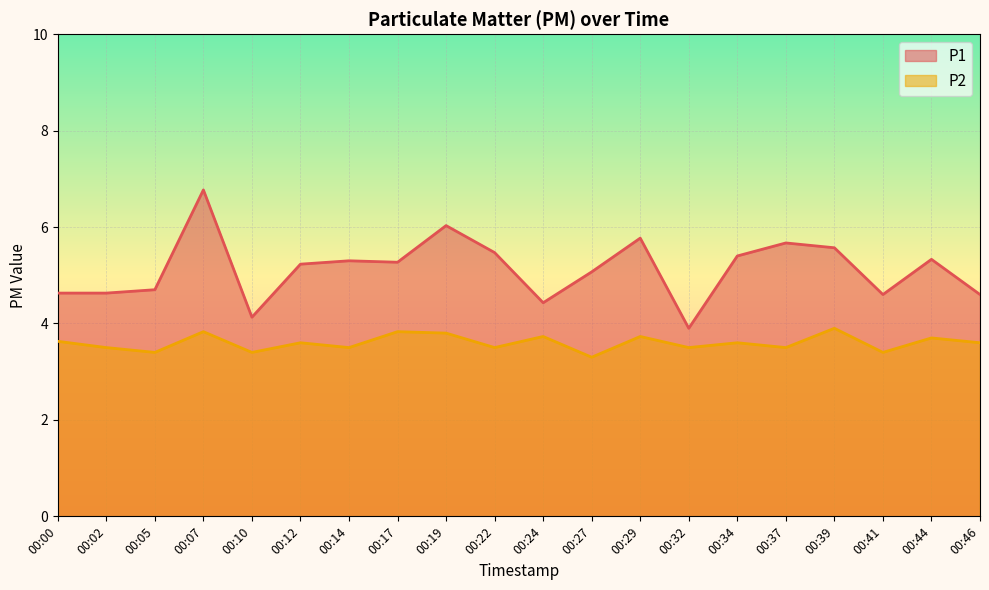

Read the P2 value at 00:32.

3.5